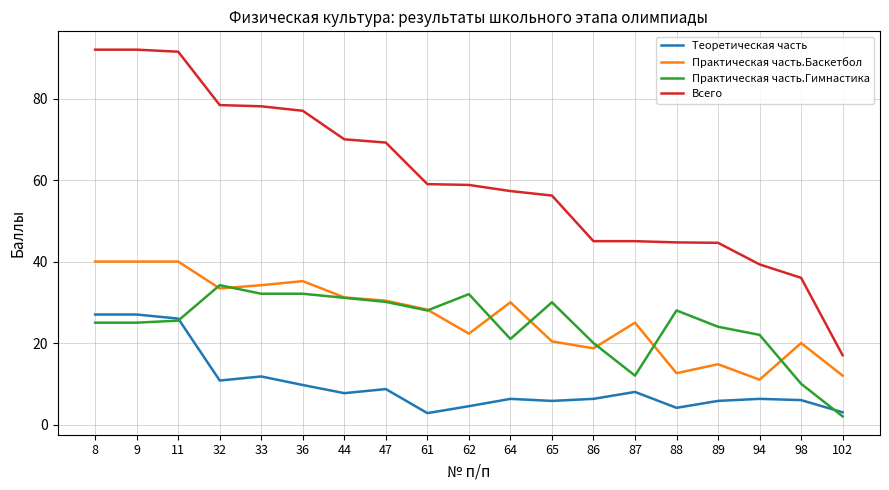

How many distinct data groups are displayed?

4